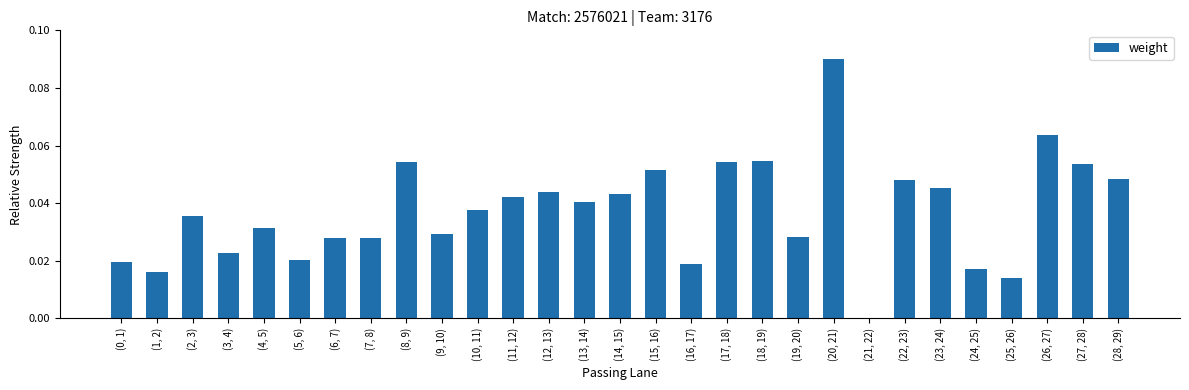

Between (6, 7) and (13, 14), which is larger?

(13, 14)